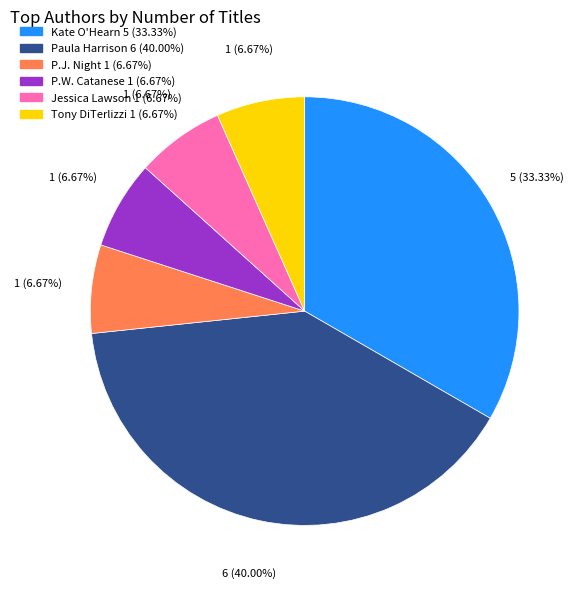

Is there any slice that represents more than half of the pie?

No